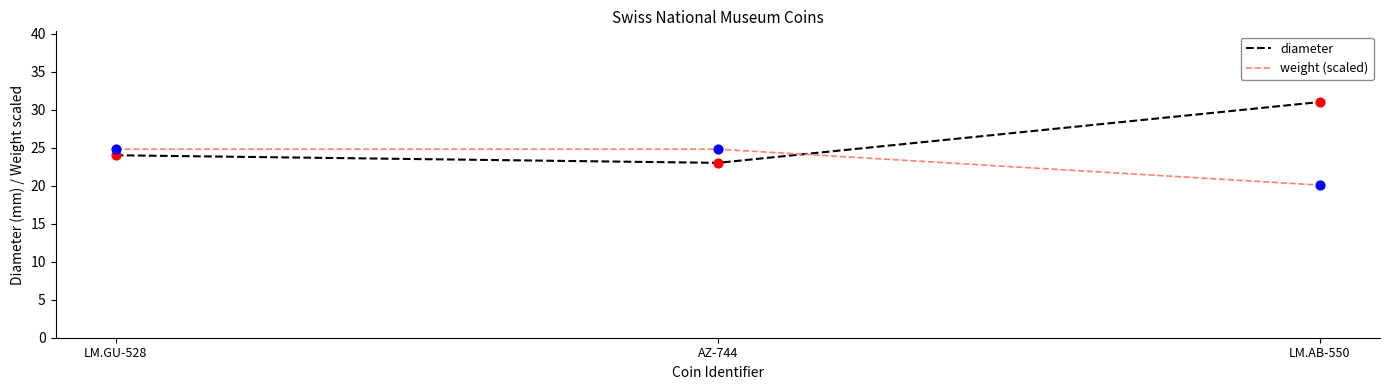

What is the spread (max minus min) of values at AZ-744?

1.8